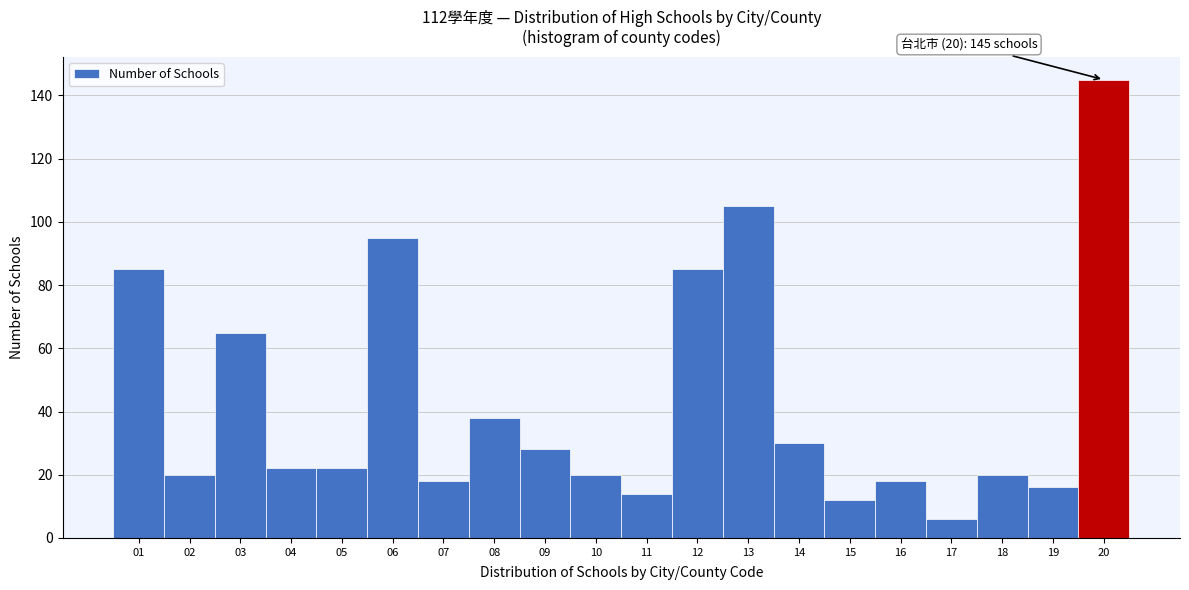

Over which range of the x-axis is the bar tallest?

19.5 to 20.5